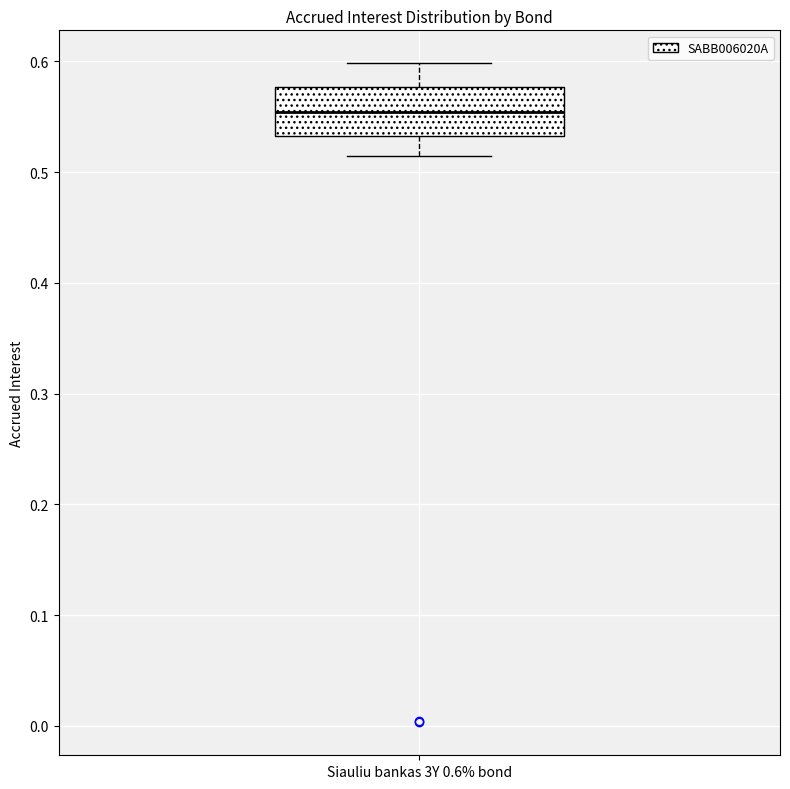

Read this box plot against the y-axis: the position of the median line, the range covered by the box, and the ends of both whiskers. The values are not printed on the chart, so give them approximately, as read against the axis.

median 0.55, box 0.53 to 0.58, whiskers 0.51 to 0.60